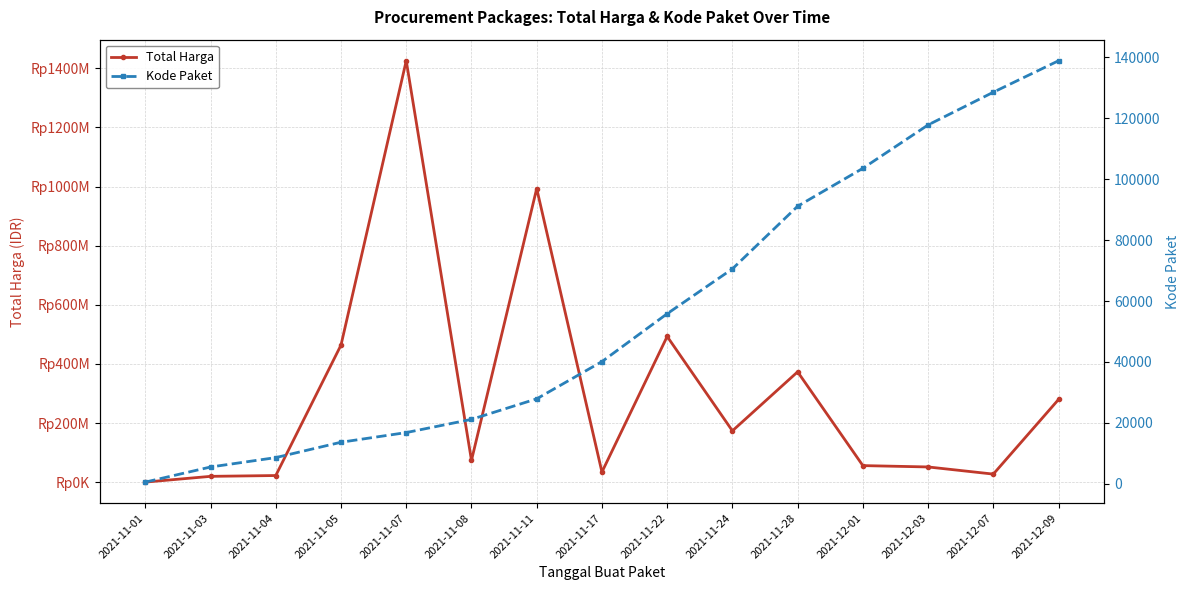

Rank the categories by Kode Paket value from highest to lowest.

2021-12-09, 2021-12-07, 2021-12-03, 2021-12-01, 2021-11-28, 2021-11-24, 2021-11-22, 2021-11-17, 2021-11-11, 2021-11-08, 2021-11-07, 2021-11-05, 2021-11-04, 2021-11-03, 2021-11-01